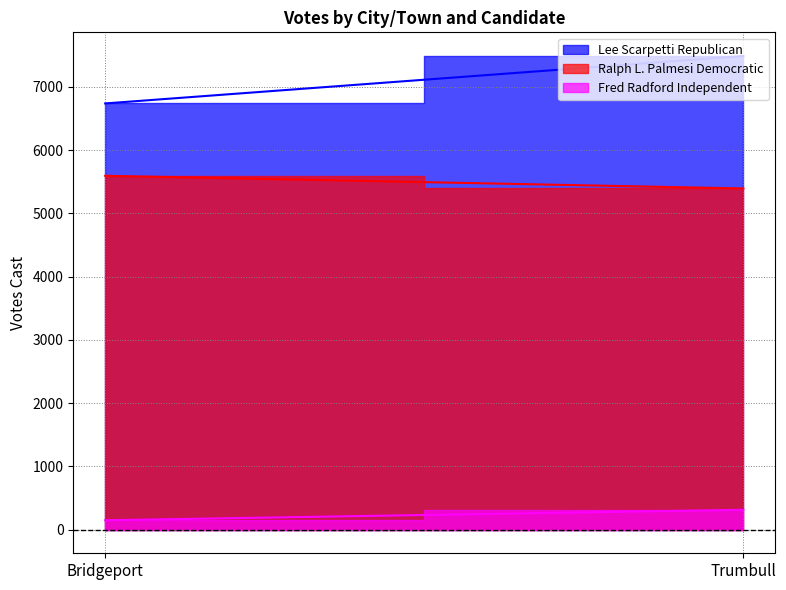

What is the minimum value shown in the chart?

148